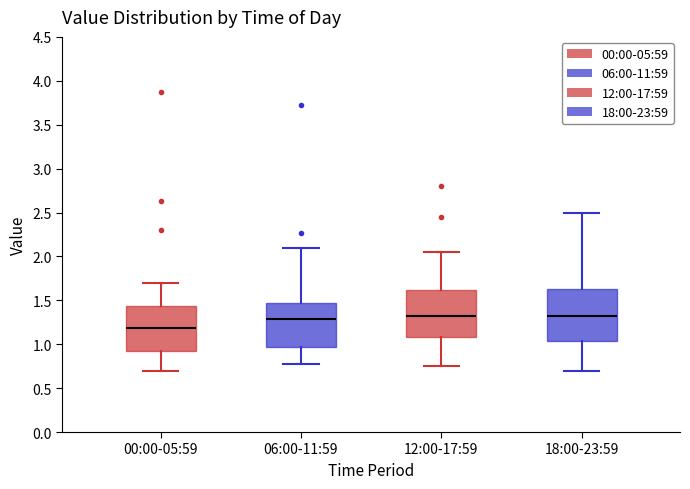

Which box's median line is the lowest?

00:00-05:59